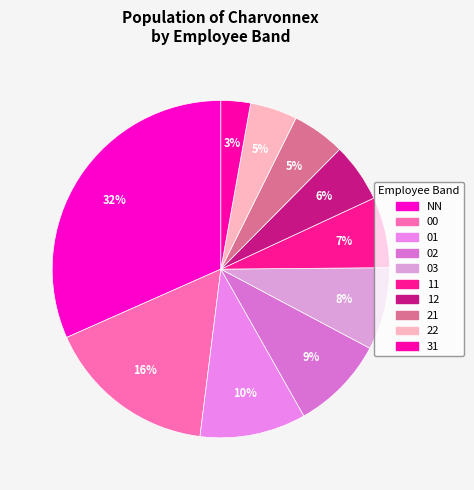

How many slices are in this pie chart?

10